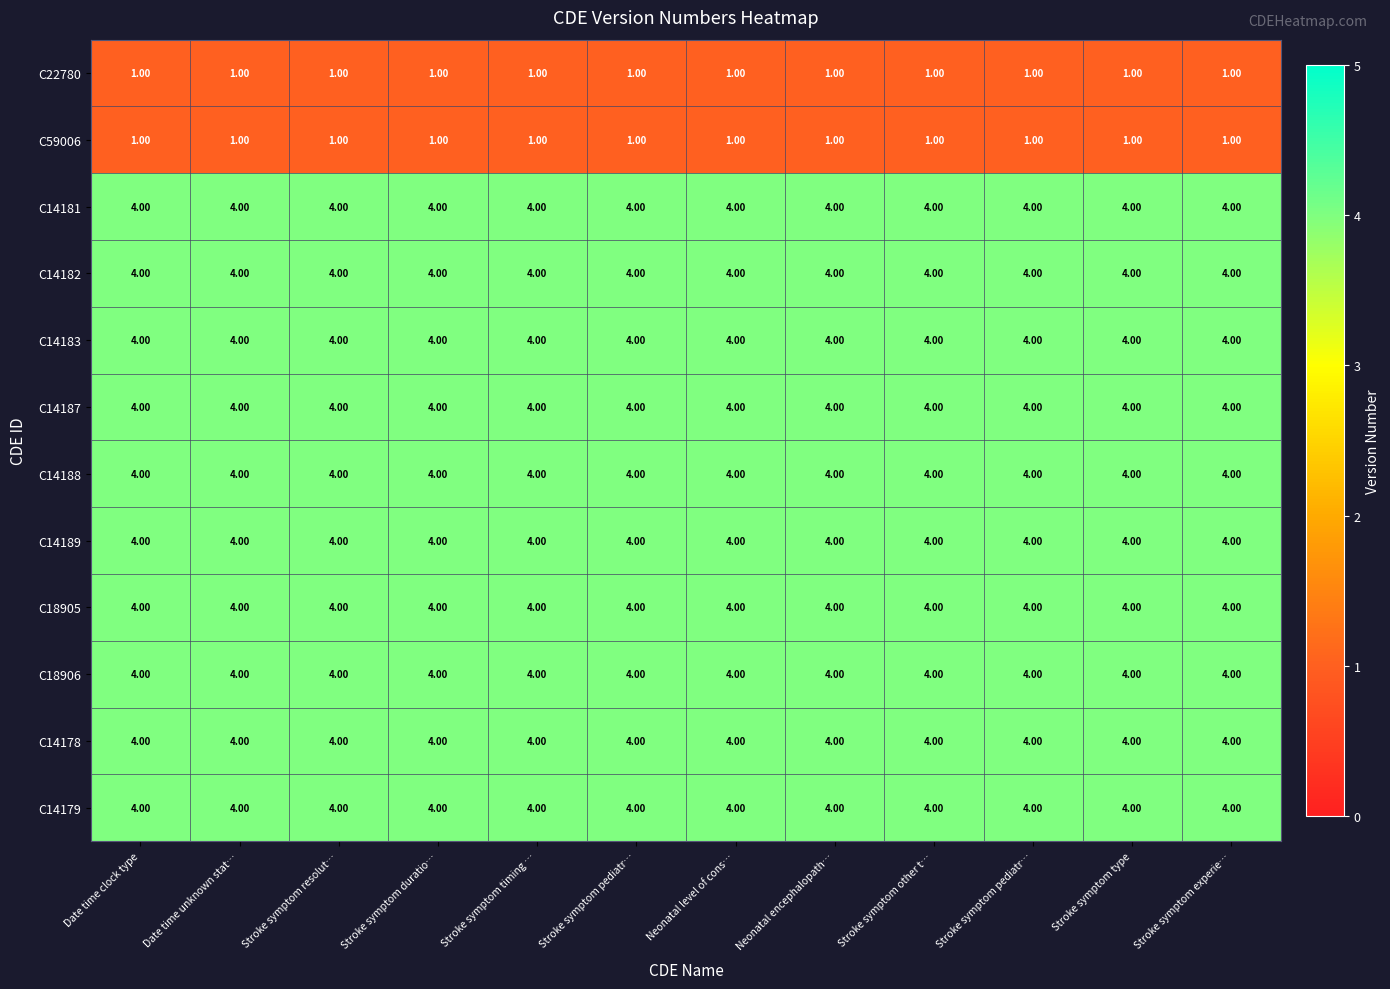

List the series in order of their peak value, lowest first.

C22780, C59006, C14181, C14182, C14183, C14187, C14188, C14189, C18905, C18906, C14178, C14179